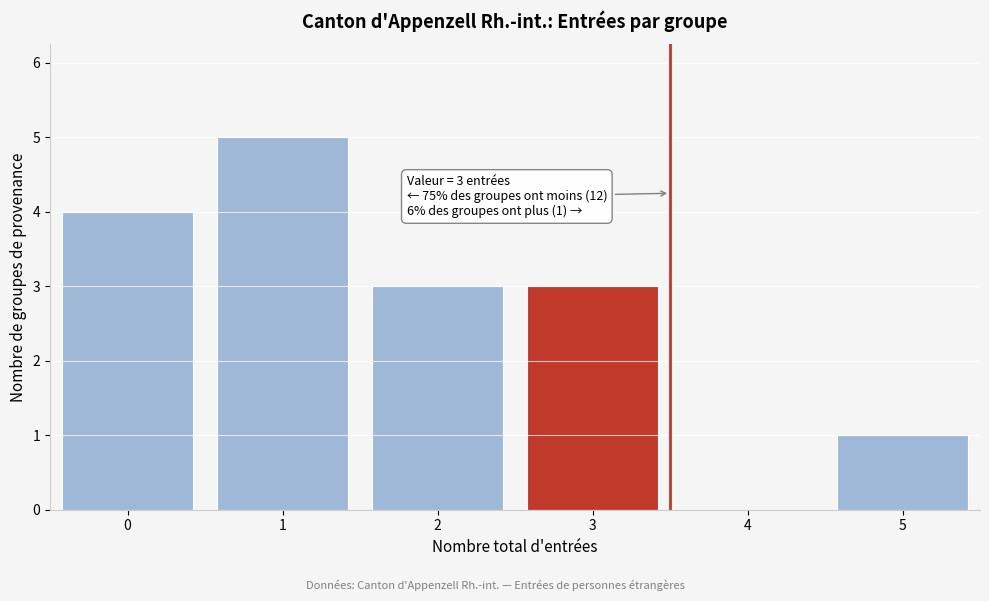

Reading left to right, list all the values displayed in this chart.

0=4	1=5	2=3	3=3	4=0	5=1